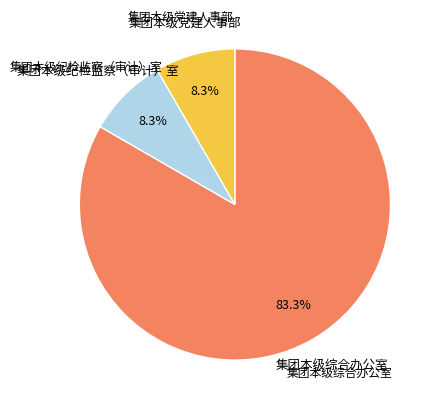

Is there a majority slice in this chart?

Yes